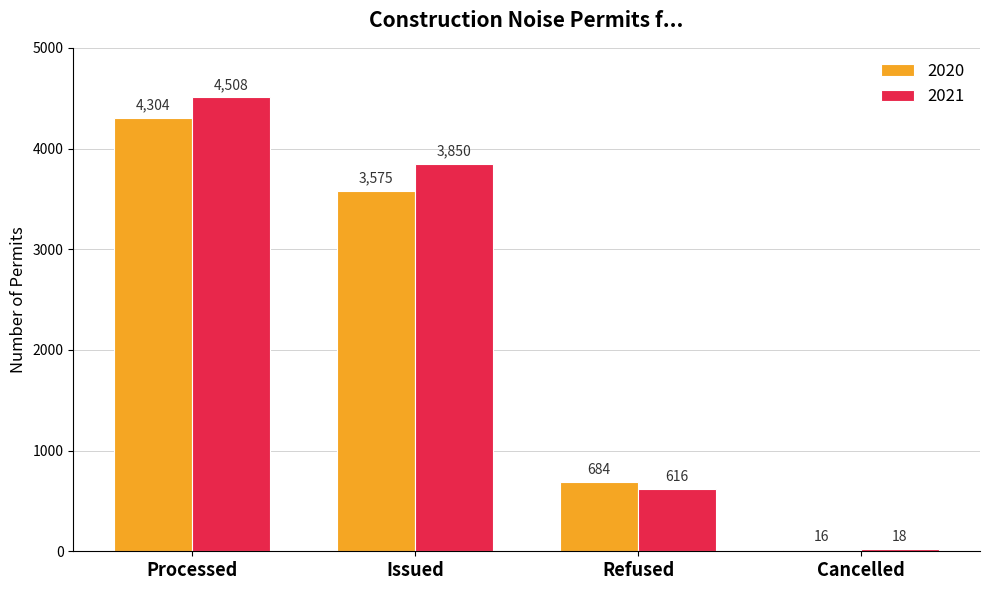

The value of 2020 at Issued is 5275. True or false?

False